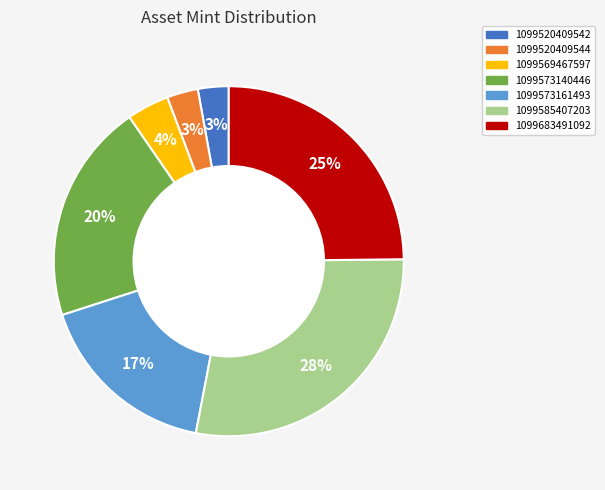

Between 1099569467597 and 1099520409542, which is larger?

1099569467597